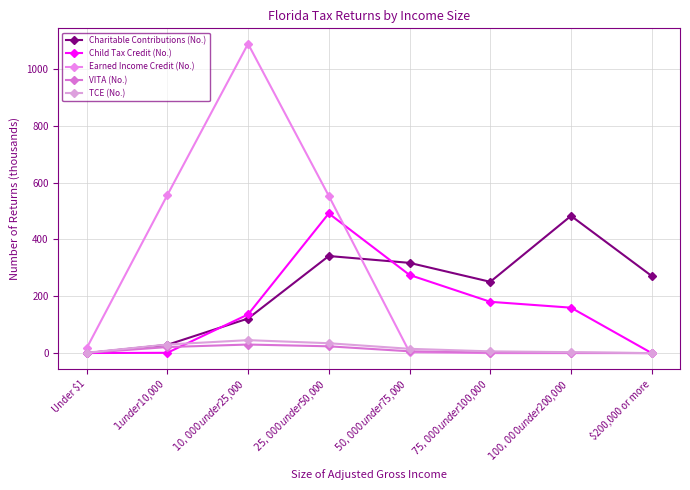

How many data points in Earned Income Credit (No.) are less than 16?

4